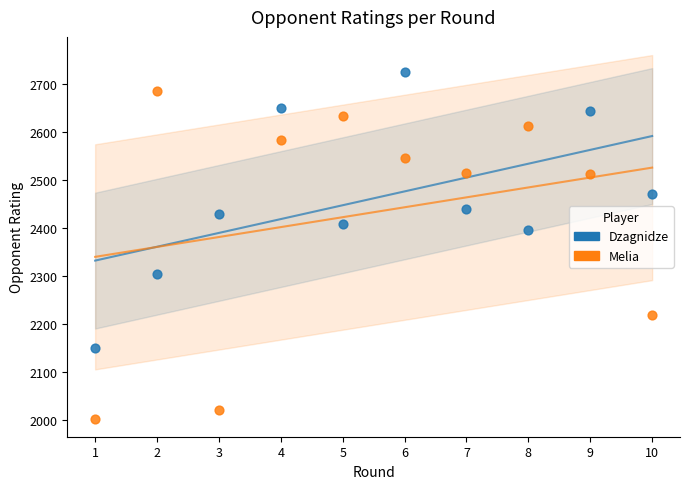

Which series contains the lowest Y value?

Melia